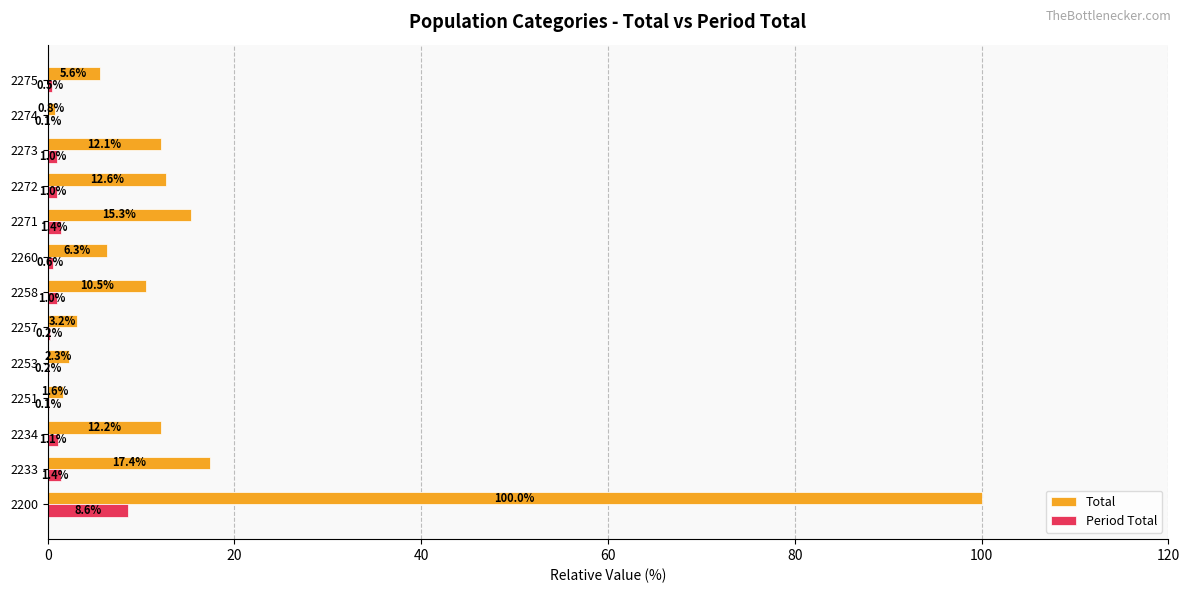

What is the sum of the Total values at 2257 and 2233?

20.6